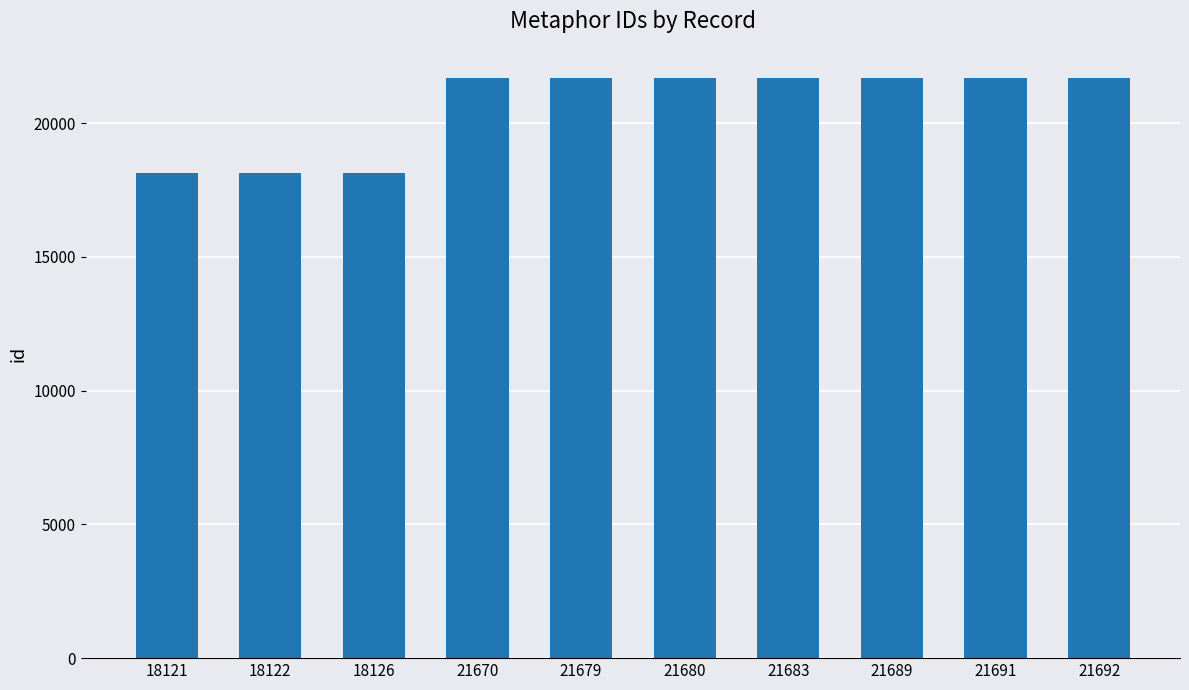

What is the sum of the values at 18126 and 18121?

36247